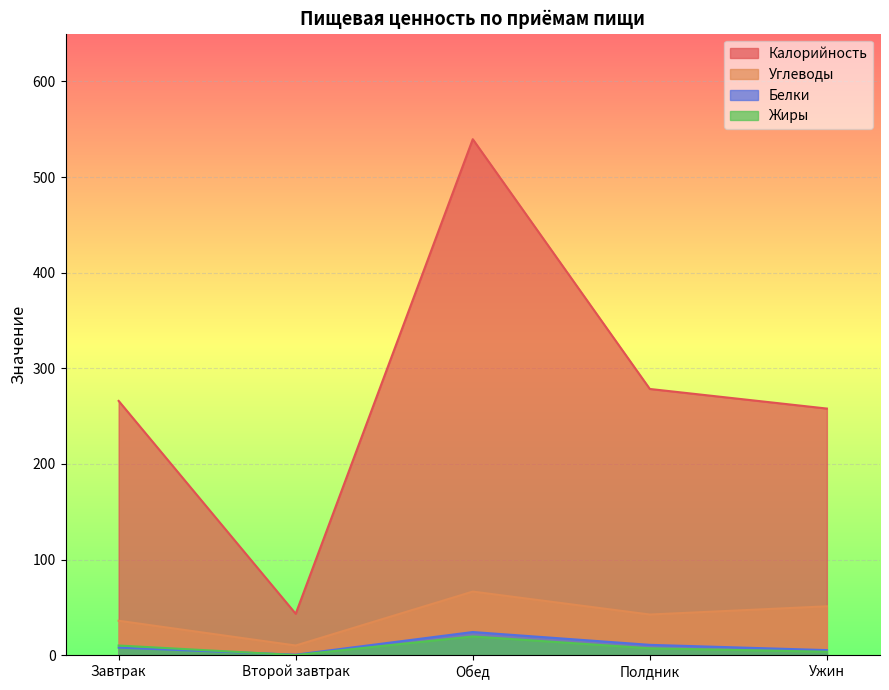

At how many categories does at least one series exceed 43?

5